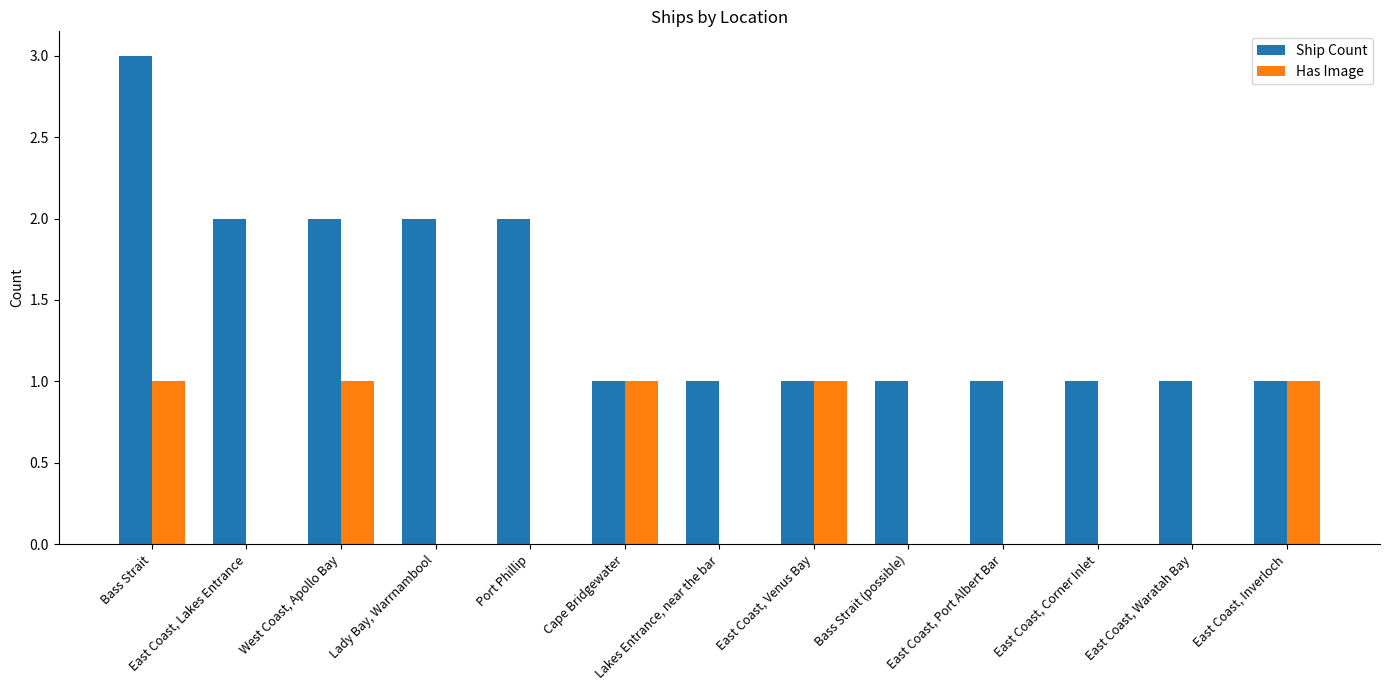

Which series has the largest range (max minus min)?

Ship Count